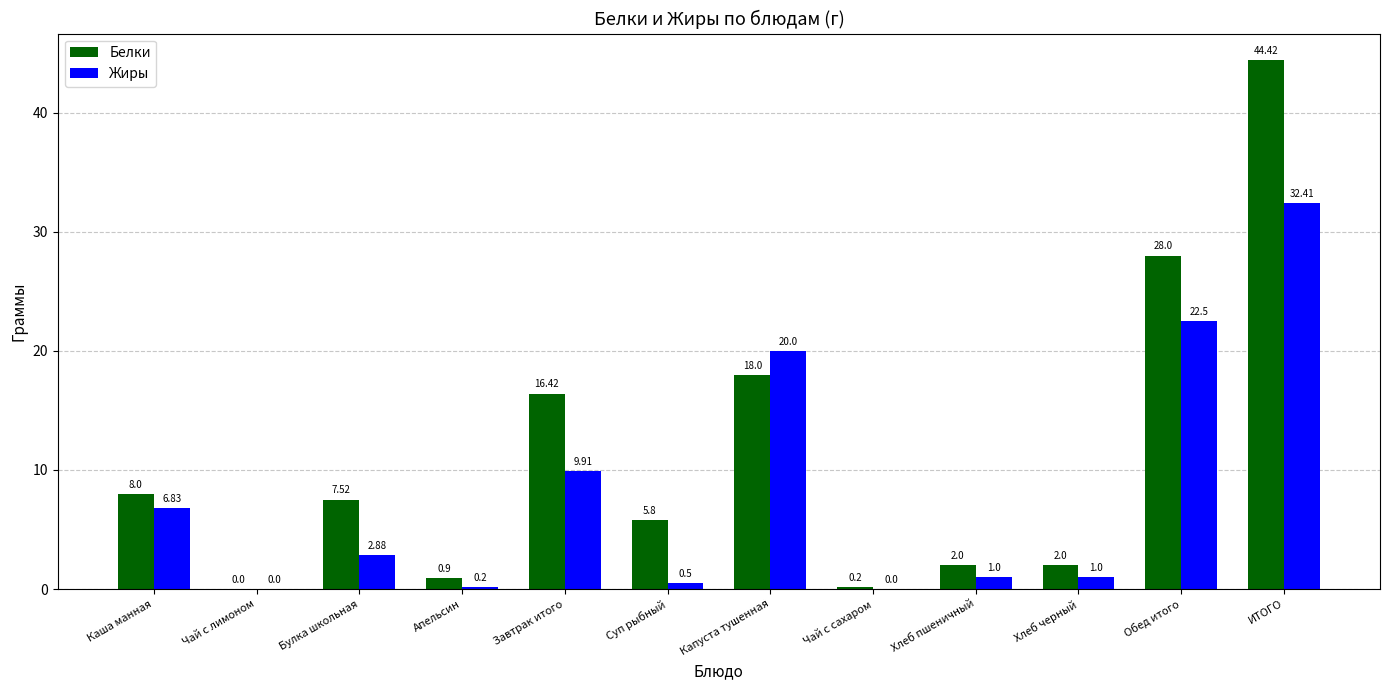

Which series has the largest total across all categories?

Белки